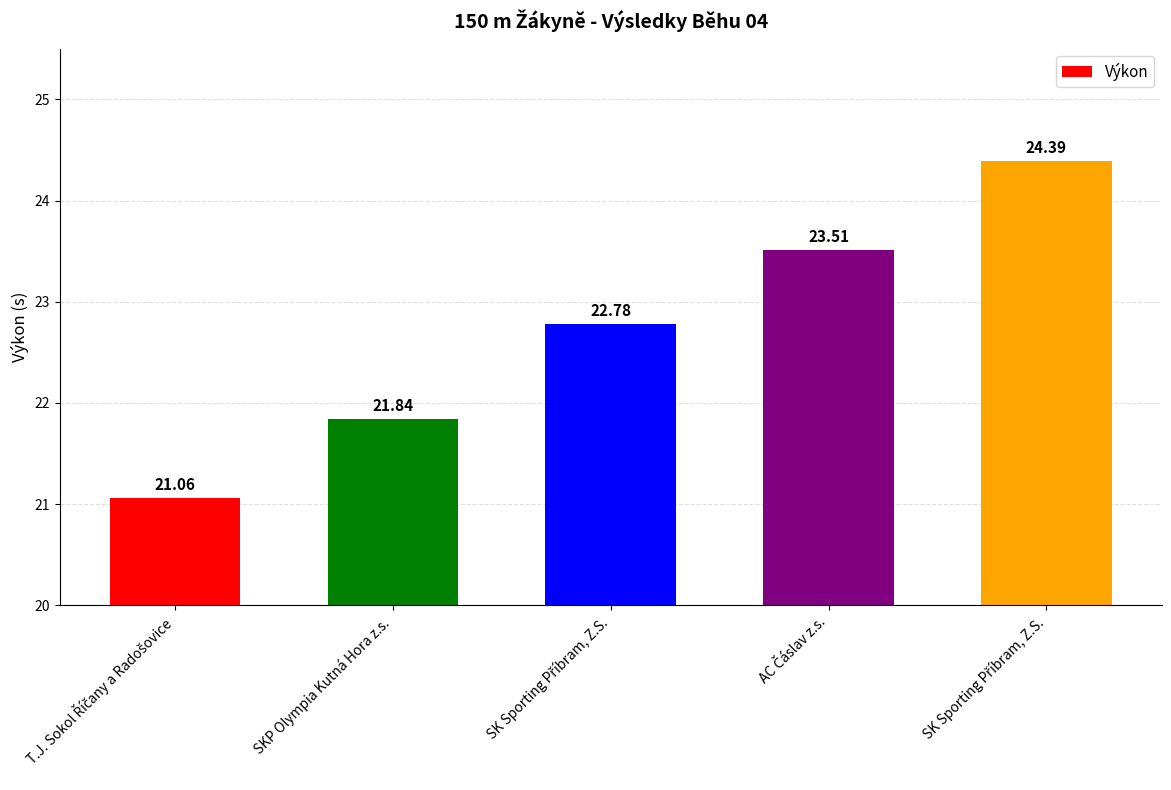

What is the difference between the values at AC Čáslav z.s. and SKP Olympia Kutná Hora z.s.?

1.7